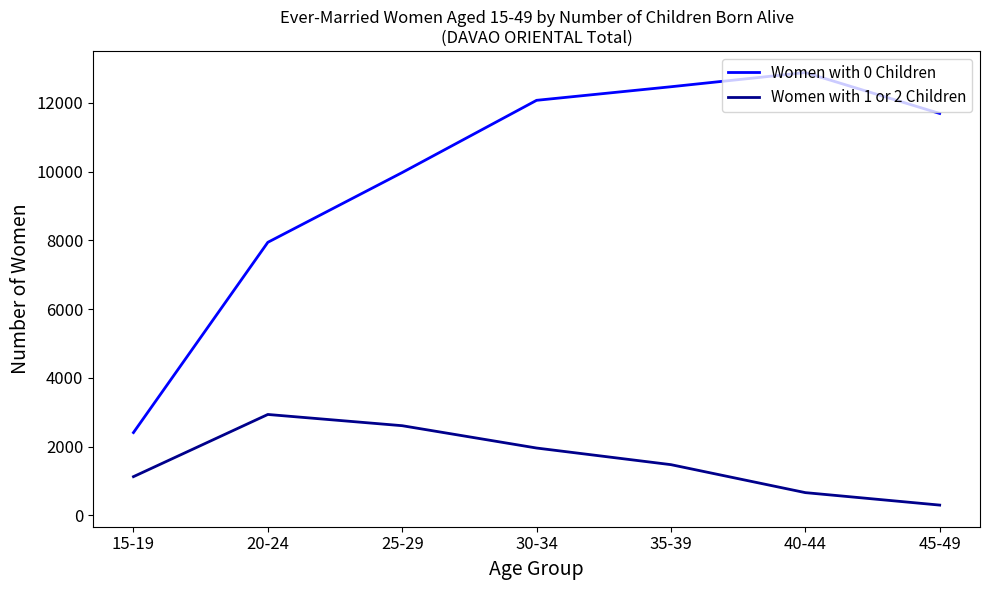

What is the difference between the second highest and second lowest values in the Women with 1 or 2 Children series?

1948